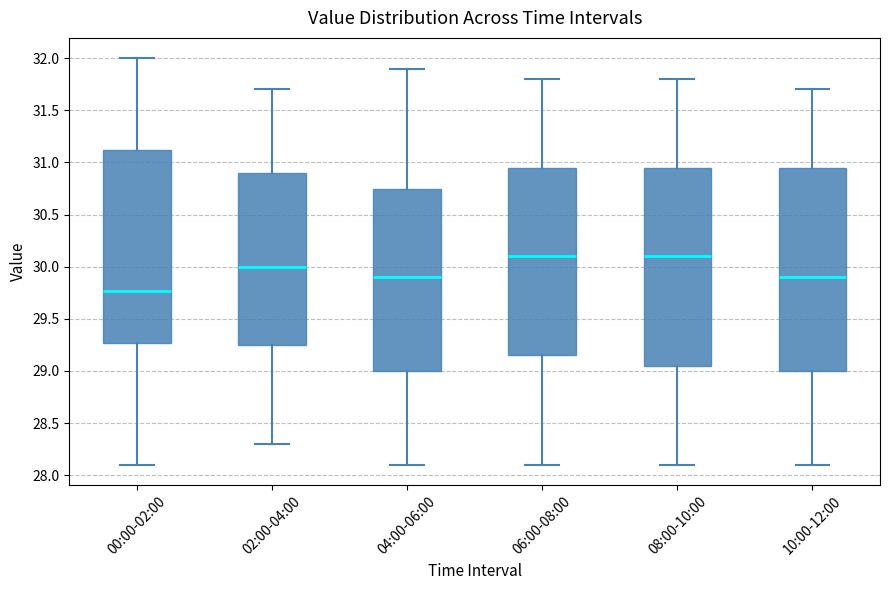

Reading left to right, read every box against the y-axis: the position of its median line, the range the box covers, and the ends of its whiskers. The values are not printed on the chart, so give them approximately, as read against the axis.

00:00-02:00: median 29.75, box 29.25 to 31.10, whiskers 28.10 to 32.00
02:00-04:00: median 30.00, box 29.25 to 30.90, whiskers 28.30 to 31.70
04:00-06:00: median 29.90, box 29.00 to 30.75, whiskers 28.10 to 31.90
06:00-08:00: median 30.10, box 29.15 to 30.95, whiskers 28.10 to 31.80
08:00-10:00: median 30.10, box 29.05 to 30.95, whiskers 28.10 to 31.80
10:00-12:00: median 29.90, box 29.00 to 30.95, whiskers 28.10 to 31.70